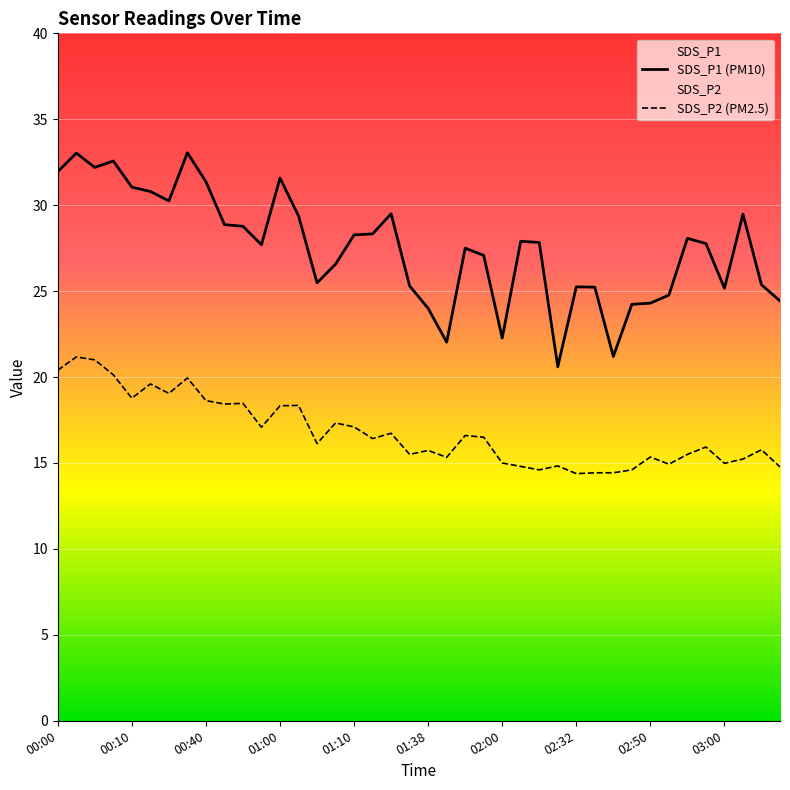

Rank the series by their average value, from highest to lowest.

SDS_P1 (PM10), SDS_P2 (PM2.5)